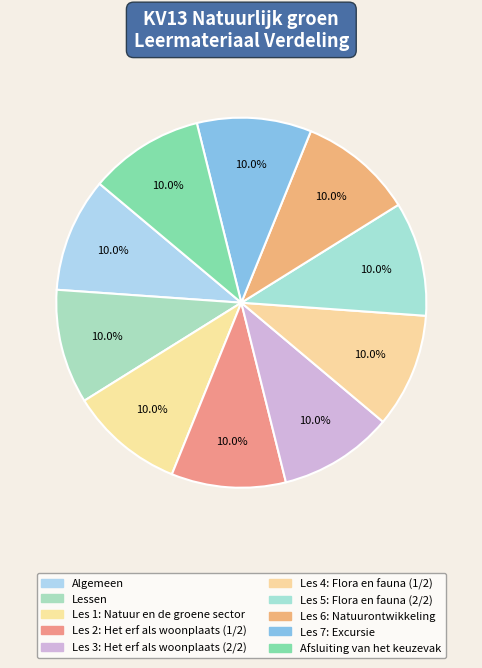

What percentage is NOT represented by Afsluiting van het keuzevak?

90.0%